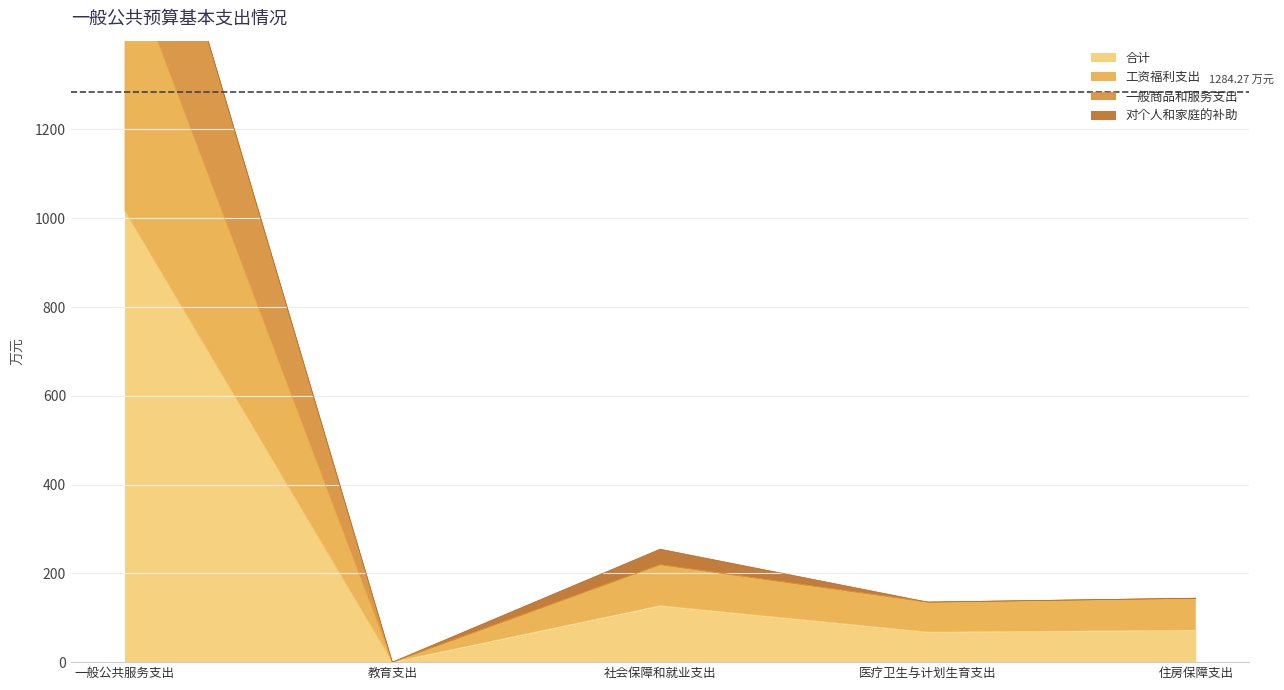

The 合计 series shows 110.3 at 医疗卫生与计划生育支出. True or false?

False